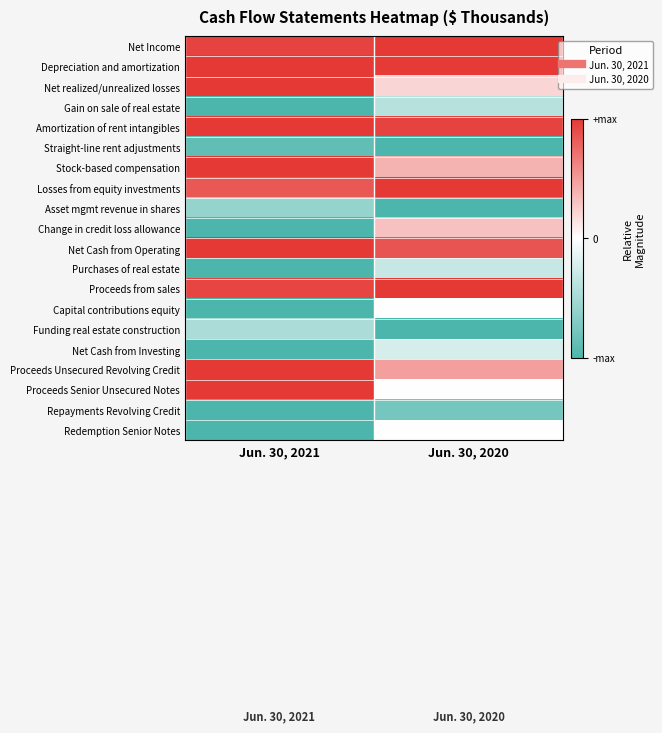

Which label corresponds to the largest value in the chart?

Jun. 30, 2020